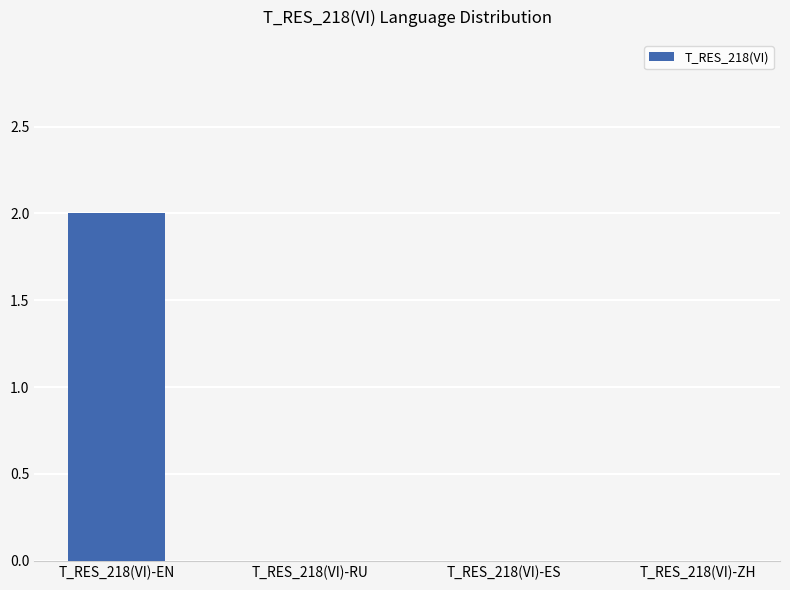

Which label corresponds to the largest value in the chart?

T_RES_218(VI)-EN